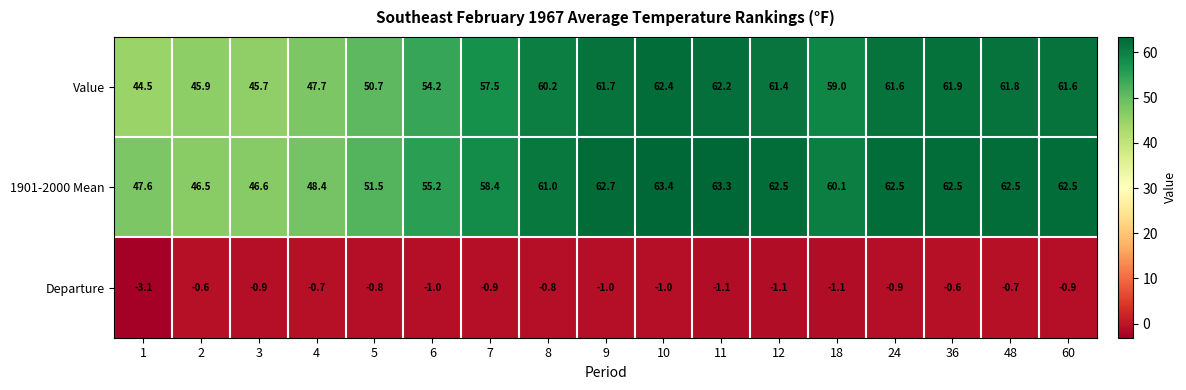

What is the lowest value of the 1901-2000 Mean series?

46.5